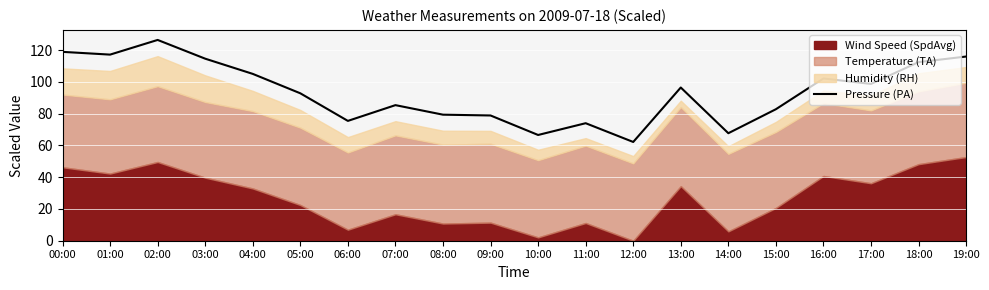

Reading left to right, list all the values displayed in this chart.

00:00=119.0	01:00=117.2	02:00=126.5	03:00=114.7	04:00=105.1	05:00=92.9	06:00=75.5	07:00=85.4	08:00=79.4	09:00=78.9	10:00=66.6	11:00=74.0	12:00=62.2	13:00=96.5	14:00=67.7	15:00=82.8	16:00=102.2	17:00=98.8	18:00=112.5	19:00=116.0